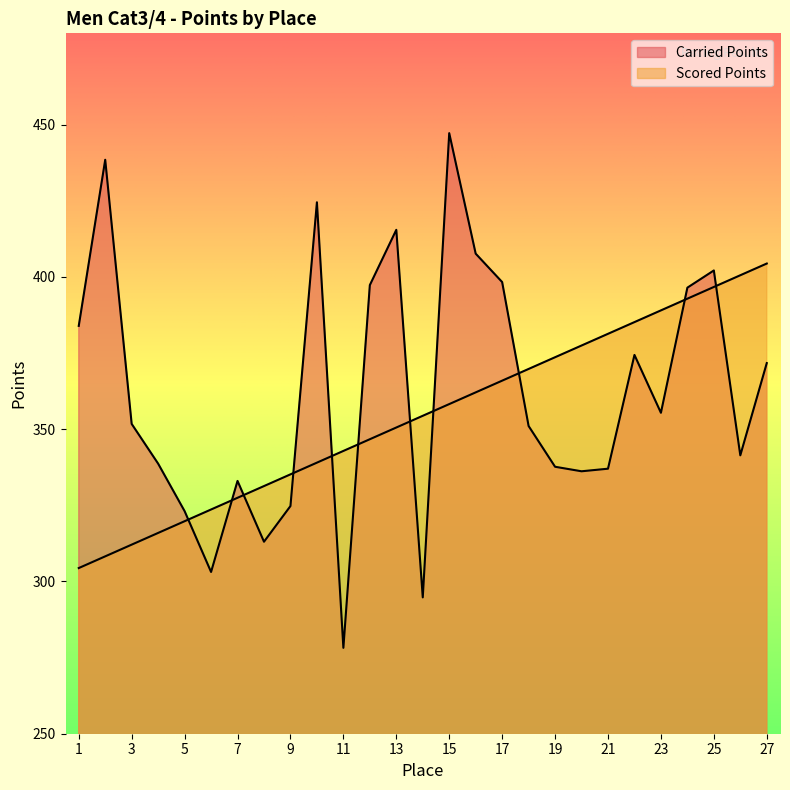

Which category has the lowest value in the Scored Points series?

1